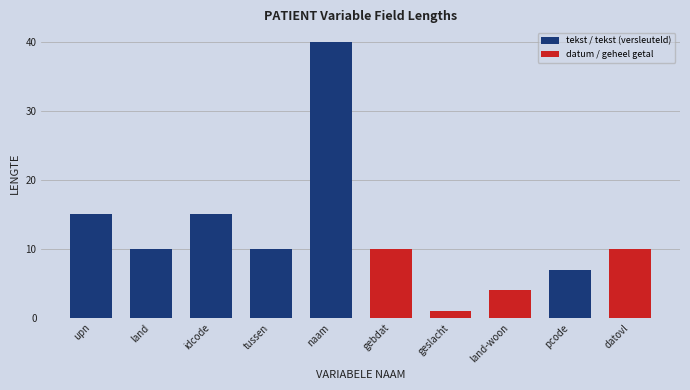

Count the number of categories in the chart.

10